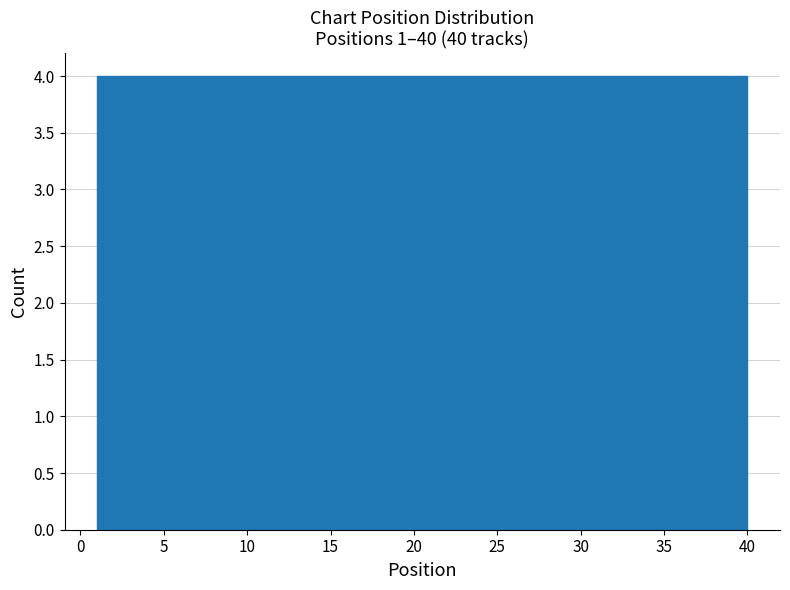

Reading left to right, list every bar in this chart as the range it spans on the x-axis followed by its height. Neither the bar edges nor the heights are printed on the chart, so give them approximately, as read against the axes.

1.0 to 4.9: 4
4.9 to 8.8: 4
8.8 to 12.7: 4
12.7 to 16.6: 4
16.6 to 20.5: 4
20.5 to 24.4: 4
24.4 to 28.3: 4
28.3 to 32.2: 4
32.2 to 36.1: 4
36.1 to 40.0: 4